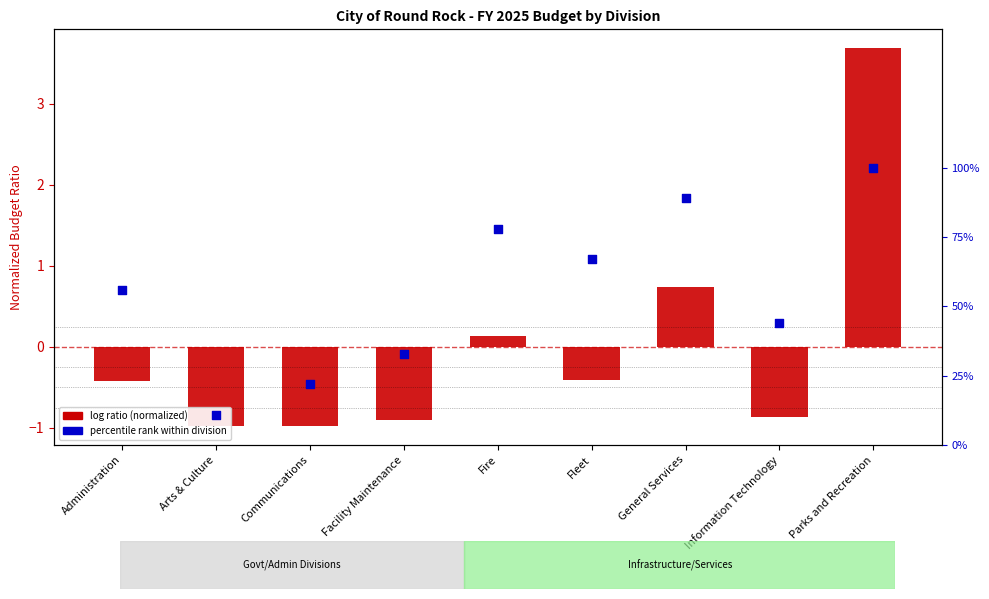

What is the total value across all series at Parks and Recreation?

4.7